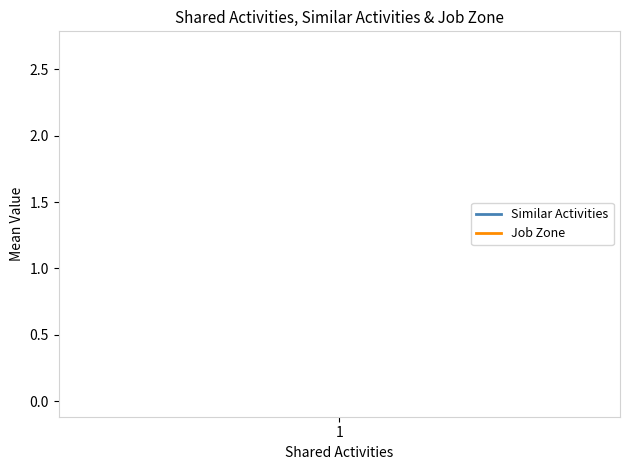

How many series are shown in this chart?

2